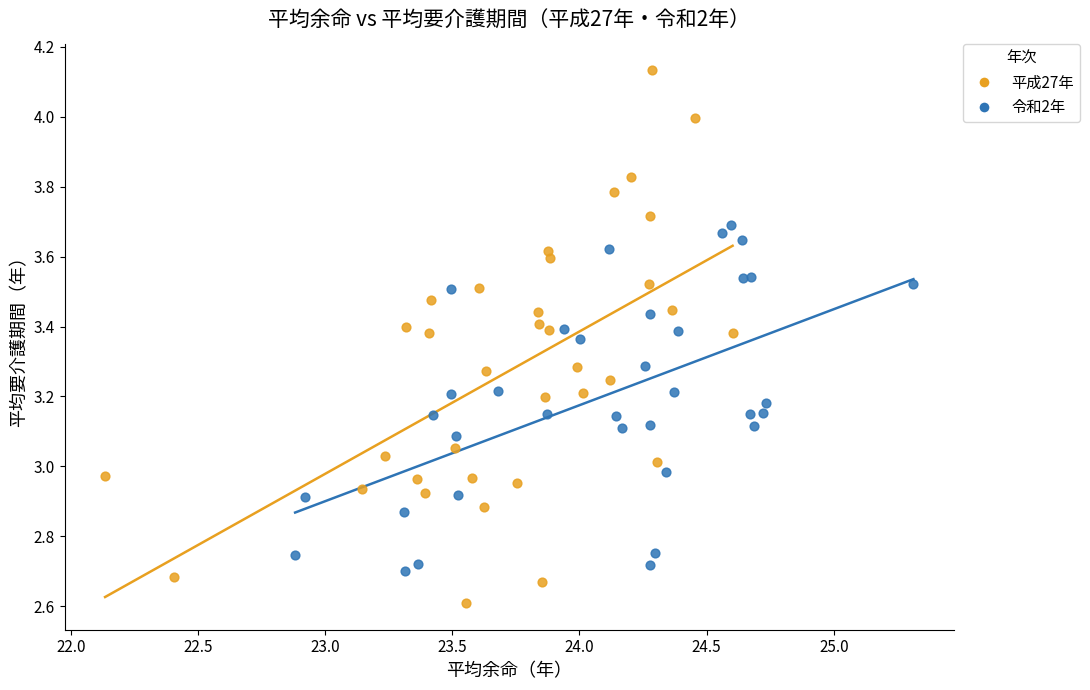

Which series has the widest spread of Y values?

平成27年